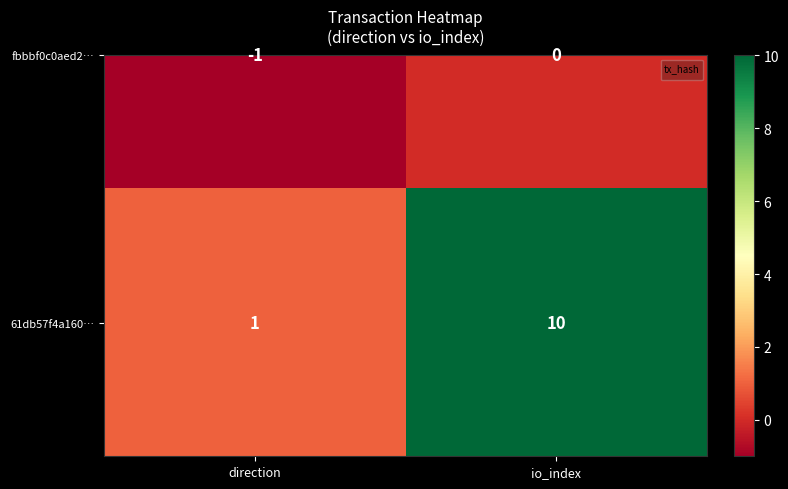

Rank the series by their average value, from lowest to highest.

fbbbf0c0aed2…, 61db57f4a160…